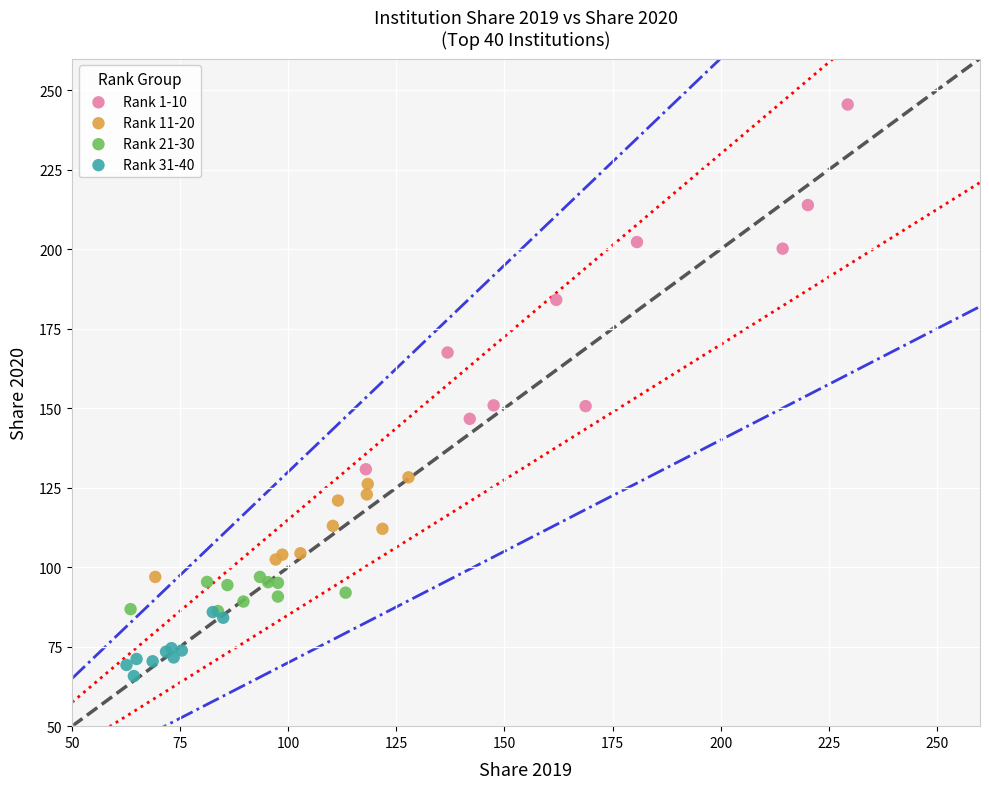

What are all the series names shown in the legend?

Rank 1-10, Rank 11-20, Rank 21-30, Rank 31-40